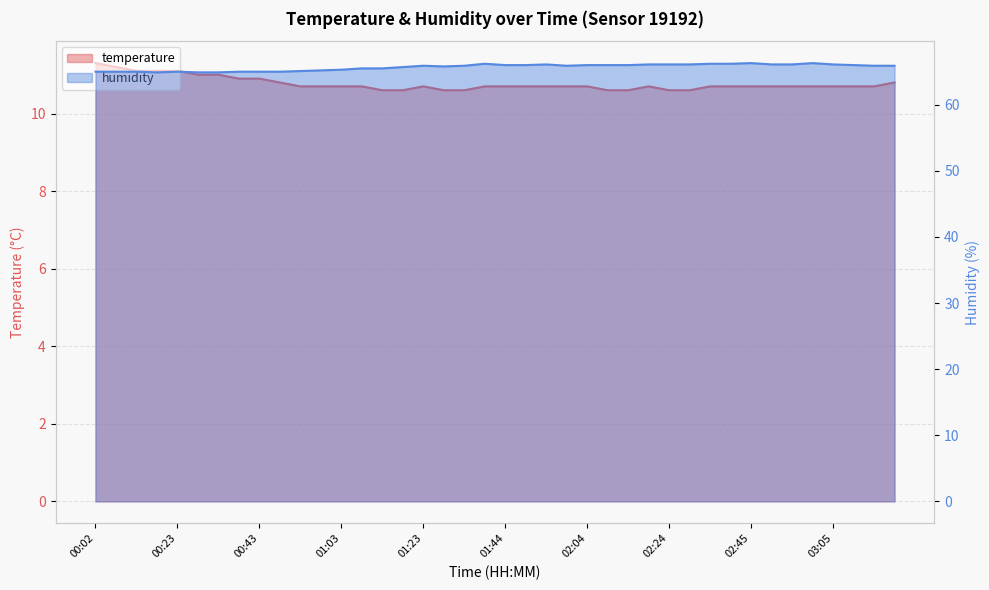

What position from the right is 01:18?

25